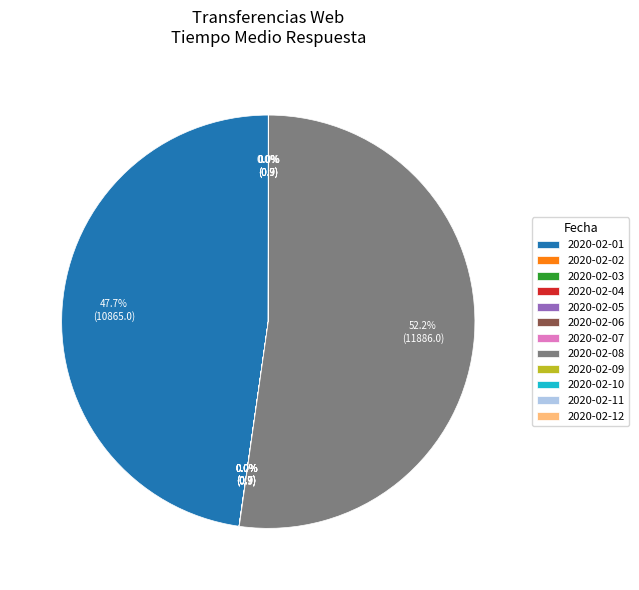

Is 2020-02-08 the majority of the pie?

Yes